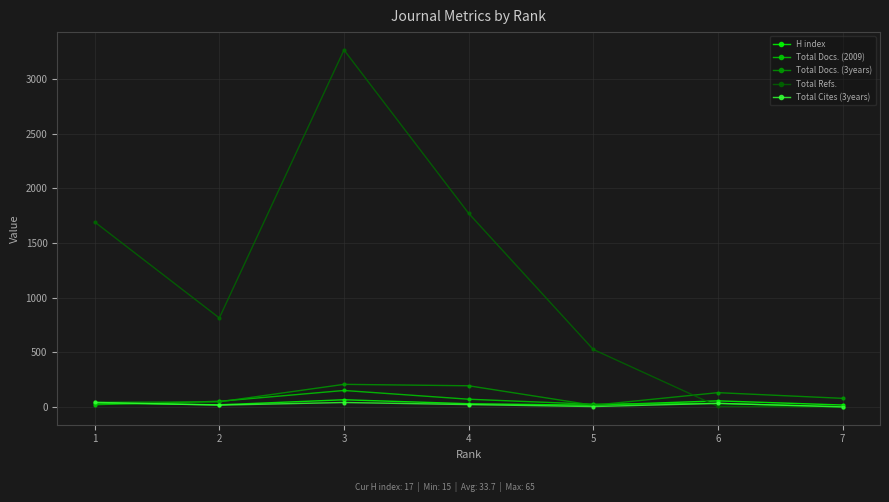

What is the difference between the highest and lowest values at 4?

1749